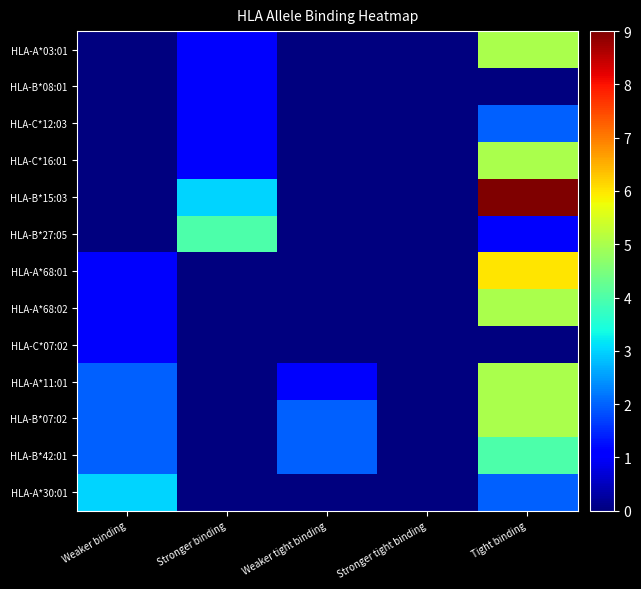

Which label corresponds to the smallest value in the chart?

Weaker binding